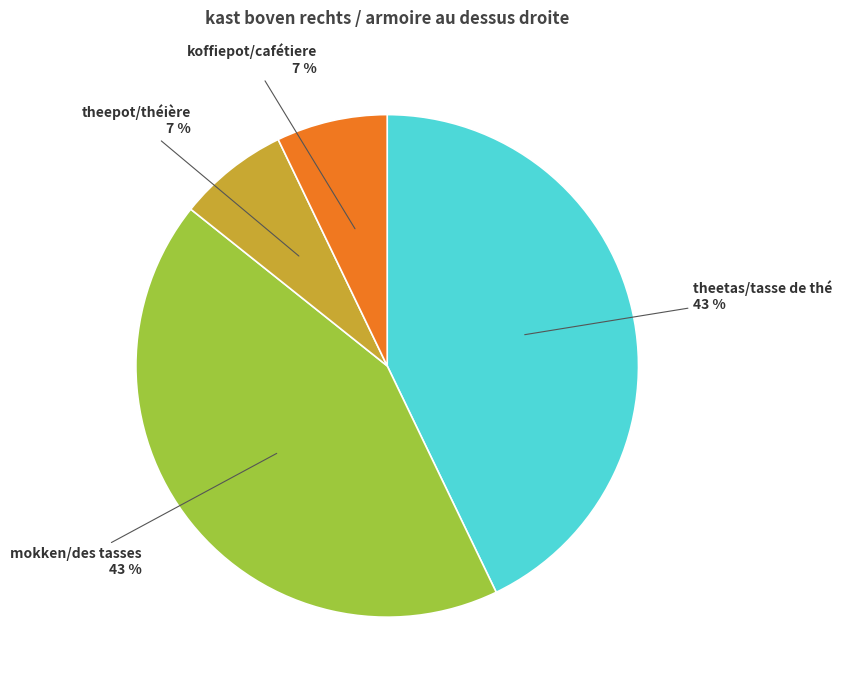

To the nearest percent, what percentage of the pie is koffiepot/cafétiere?

7%